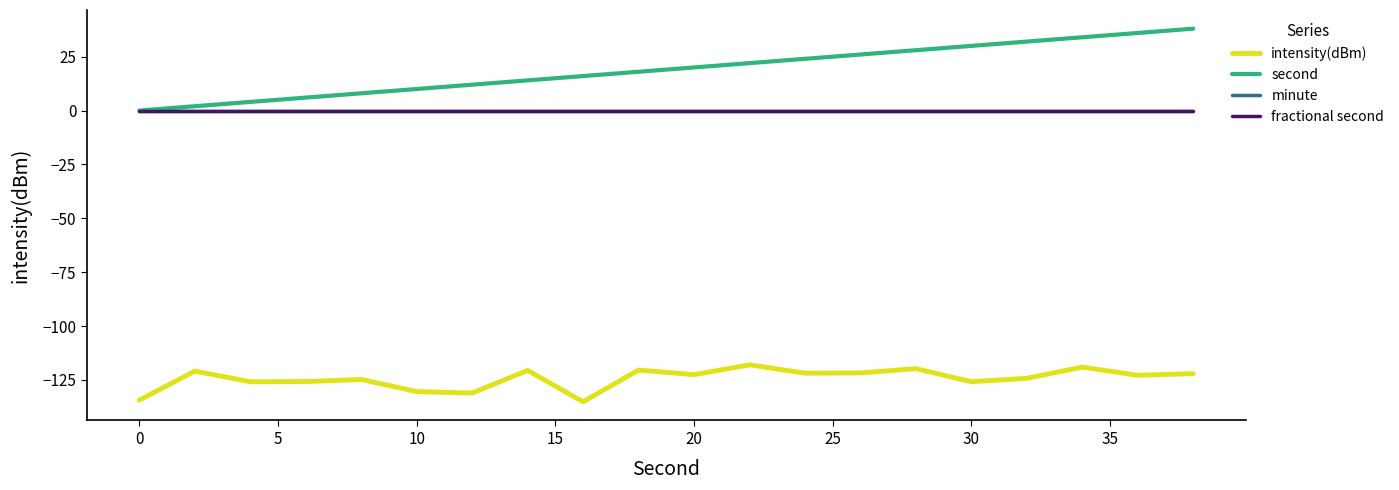

What is the average value of the intensity(dBm) series?

-124.4